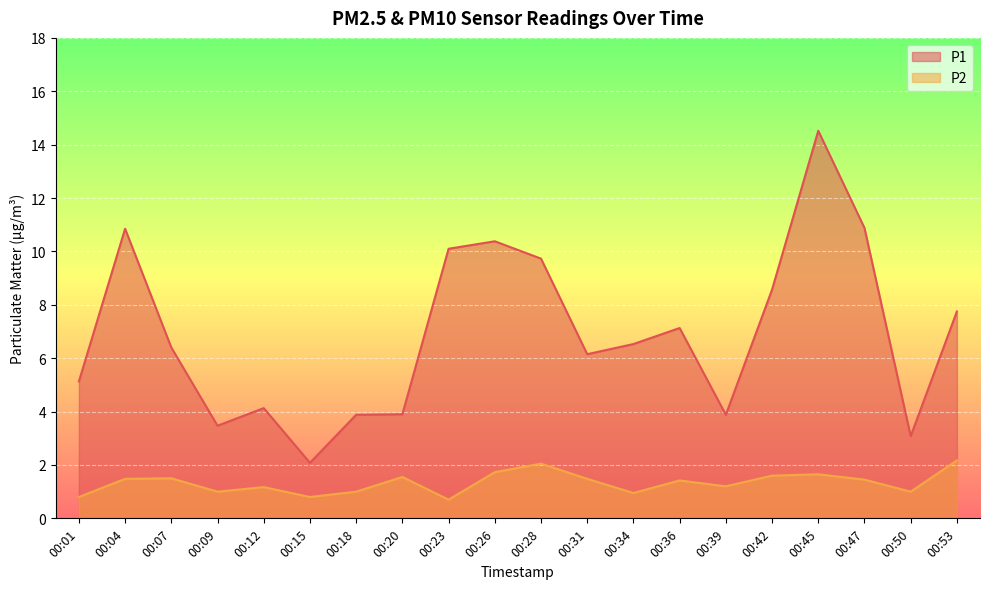

Does the chart display data point markers on the line(s)?

No